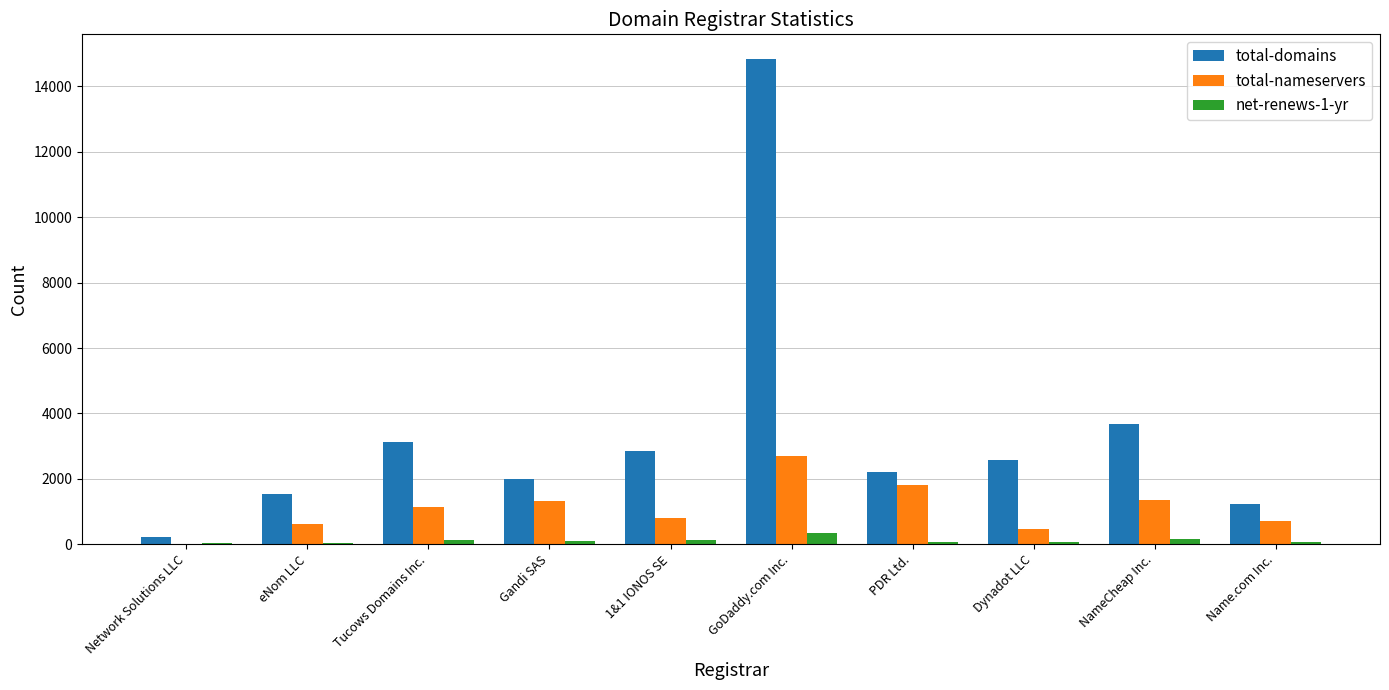

Is the value of net-renews-1-yr at 1&1 IONOS SE greater than the value of total-nameservers at GoDaddy.com Inc.?

No